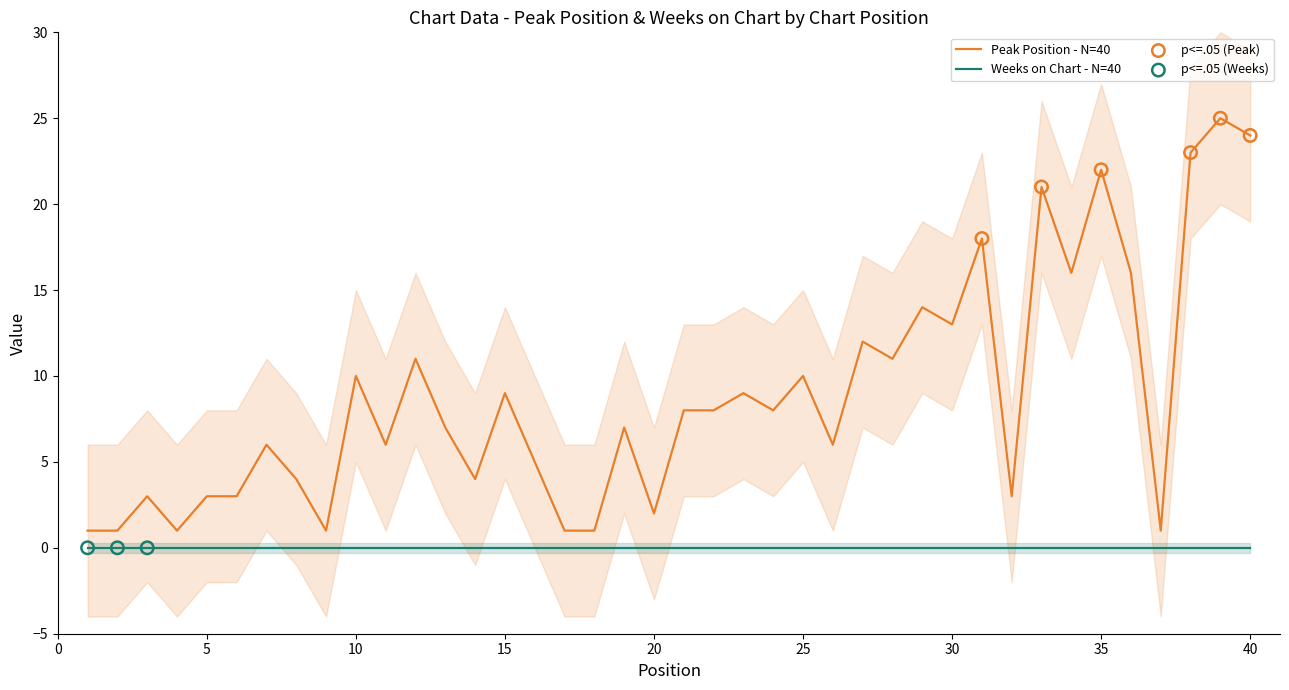

Between 12 and 7, which is larger?

12